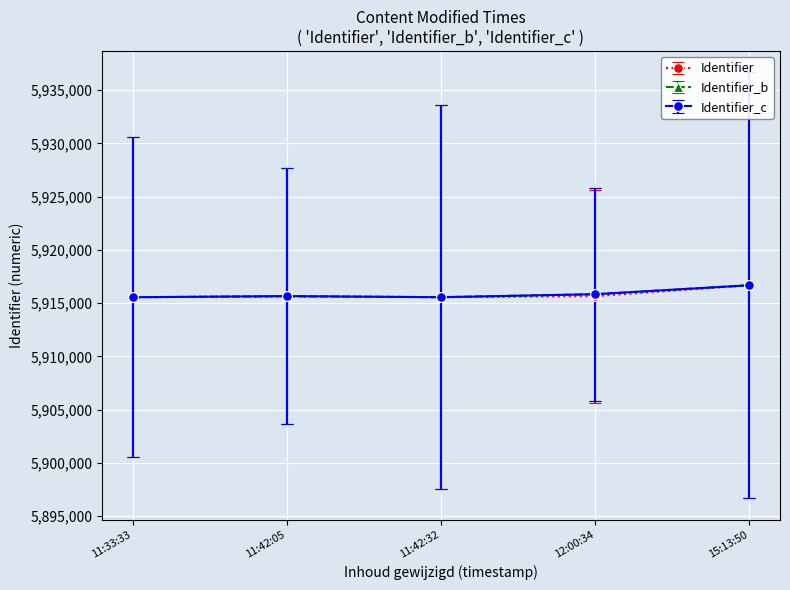

What is the total value across all series at 11:42:32?

17746656